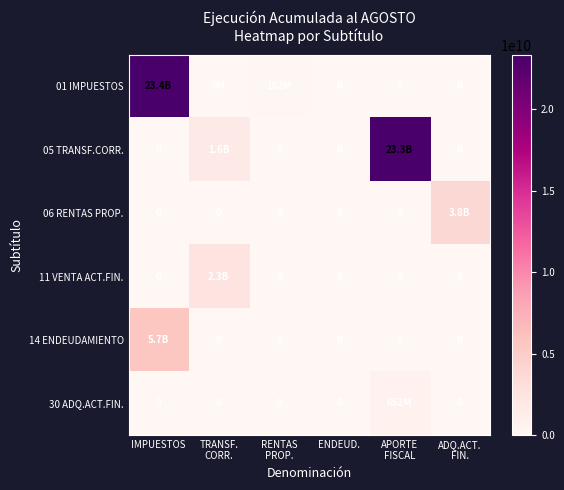

What is the maximum value shown in the chart?

23361530383